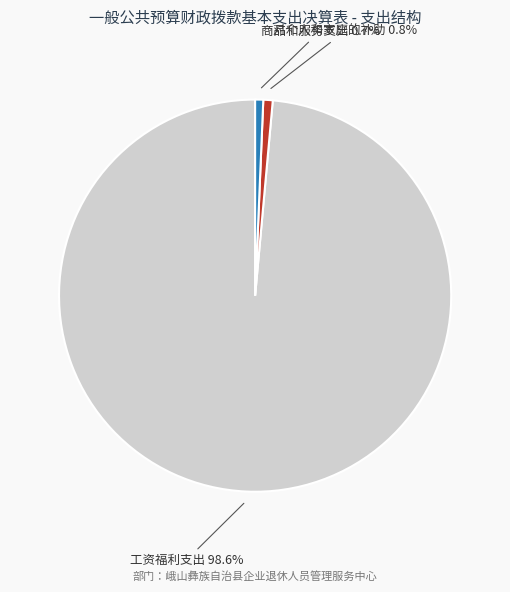

Does any single category account for the majority?

Yes